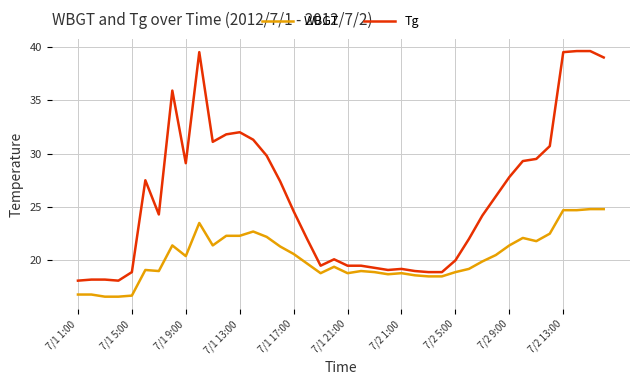

Which series has the widest spread of values?

Tg